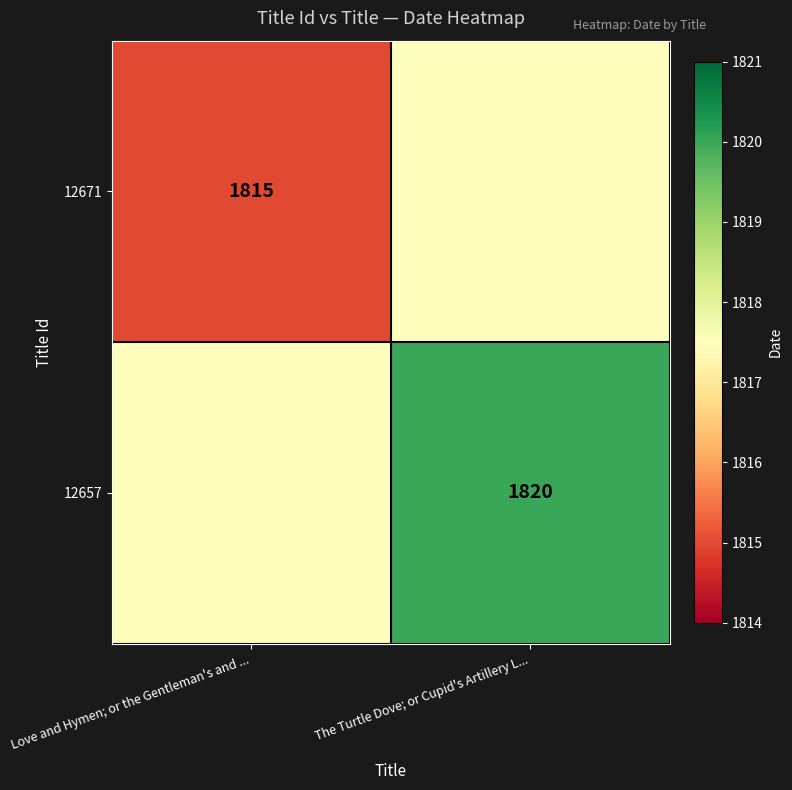

How many distinct data groups are displayed?

2